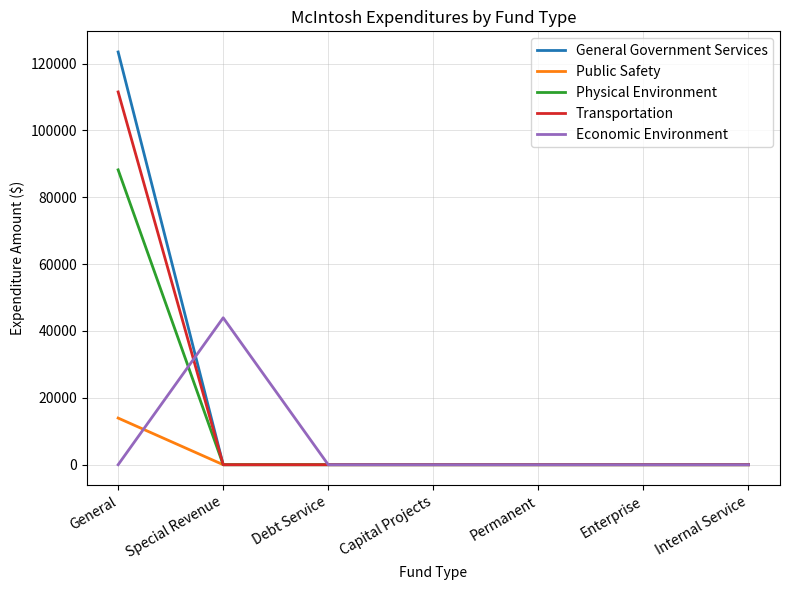

What is the maximum value for General Government Services?

123453